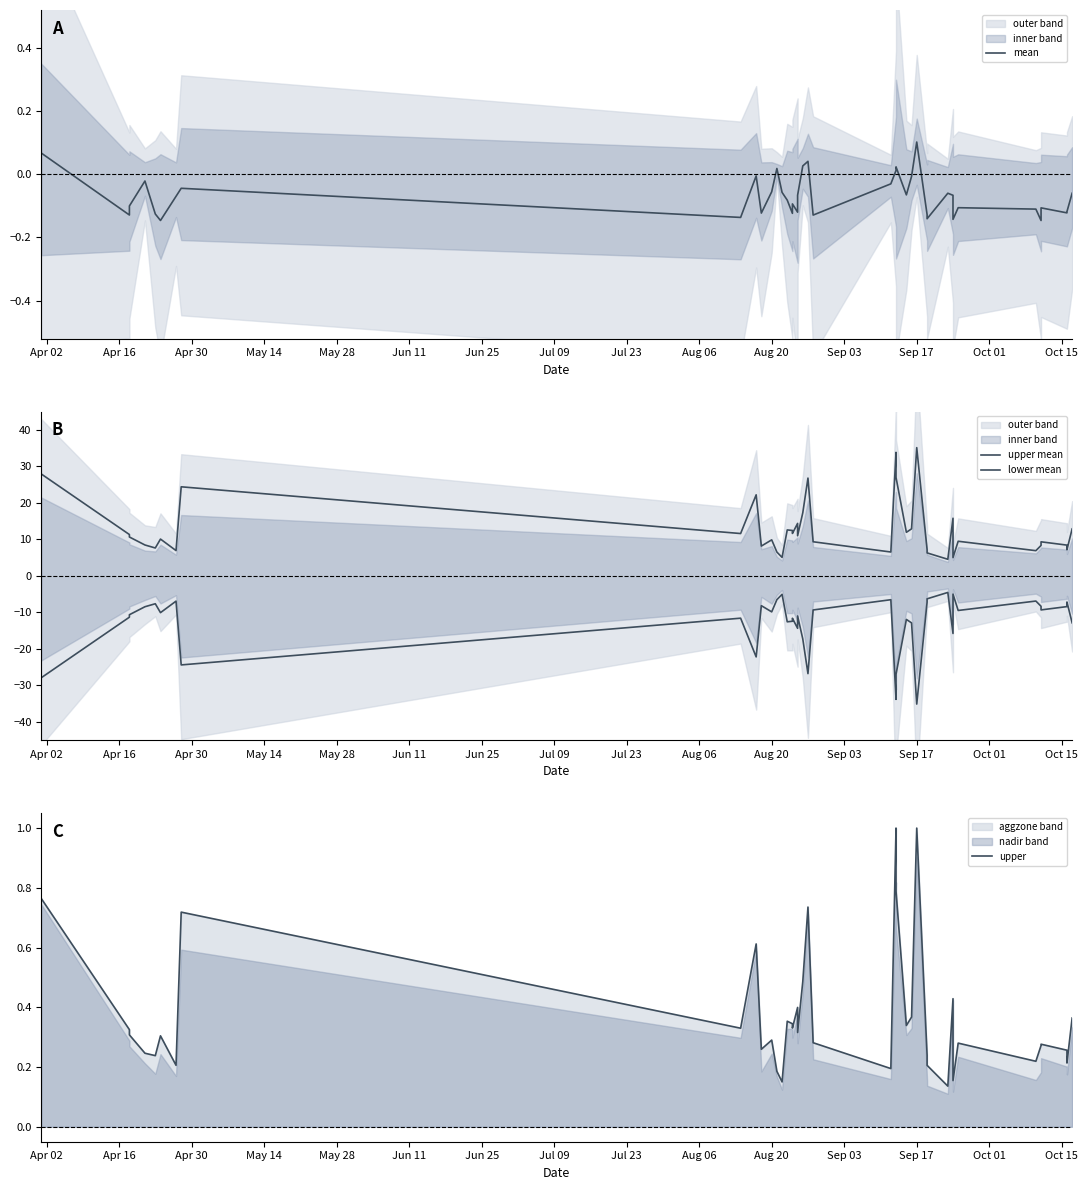

Which series has the widest spread of values?

upper mean